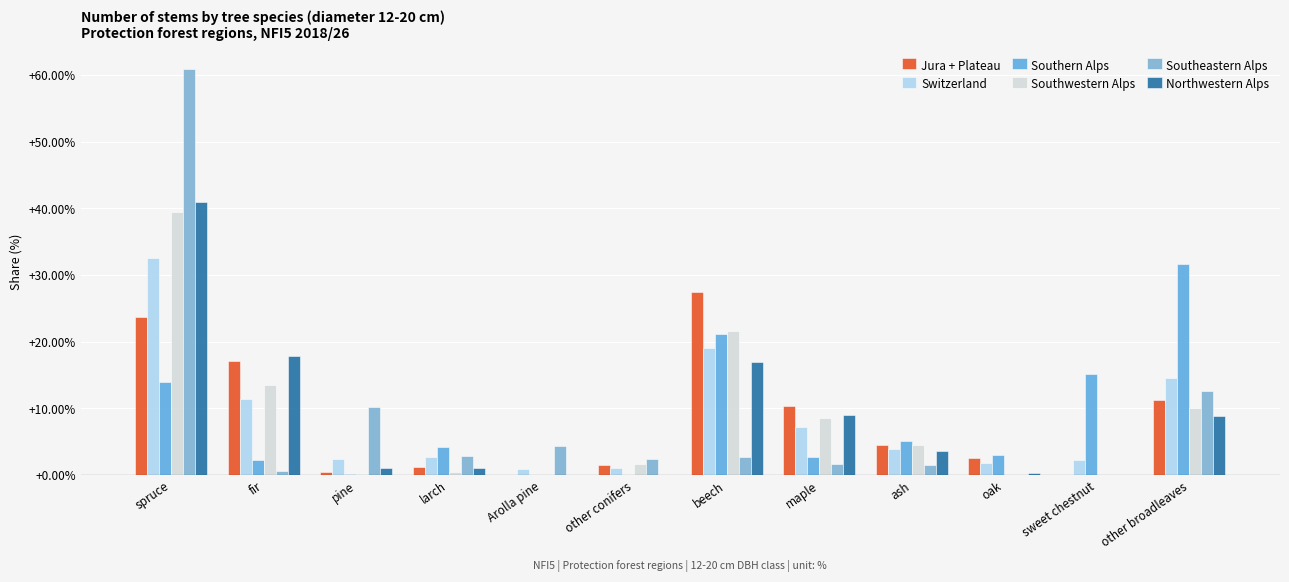

What is the label of the 7th bar from the left?

beech